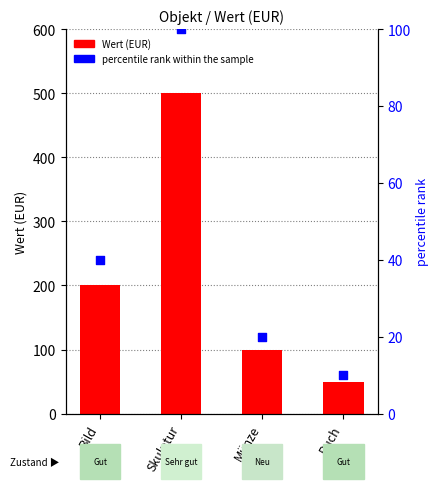

Which series reaches the maximum Y coordinate?

Wert (EUR)